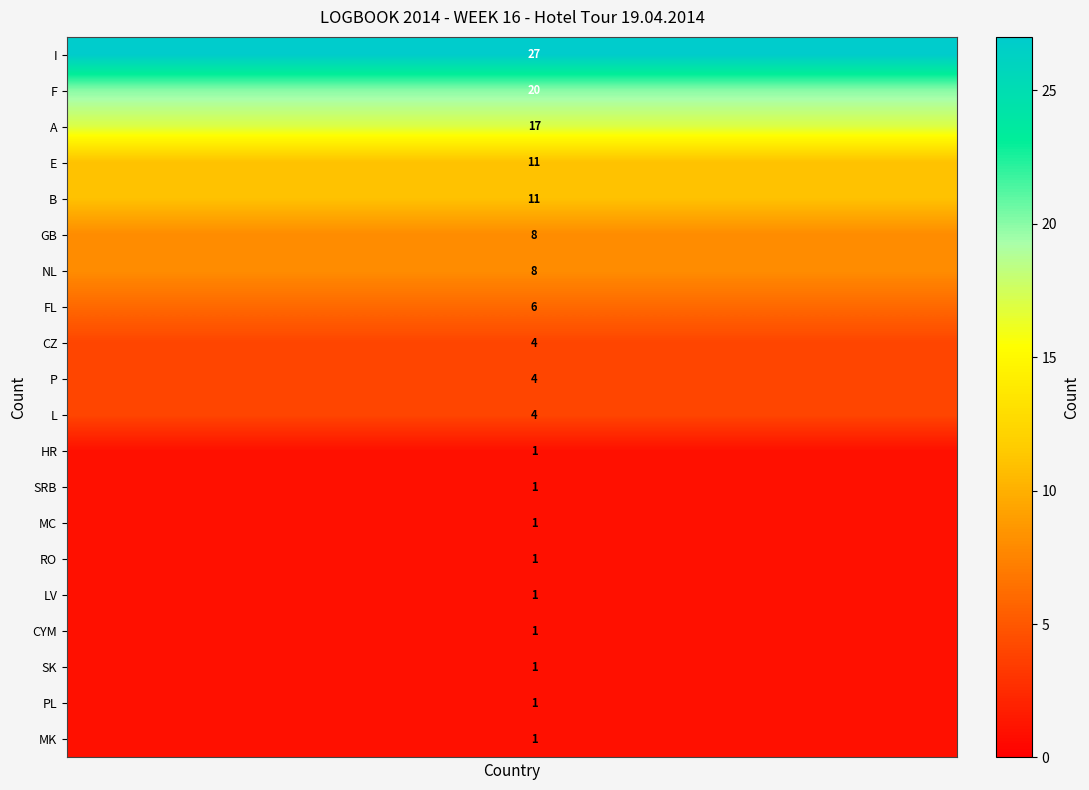

Rank the series by their maximum value, from lowest to highest.

HR, SRB, MC, RO, LV, CYM, SK, PL, MK, CZ, P, L, FL, GB, NL, E, B, A, F, I